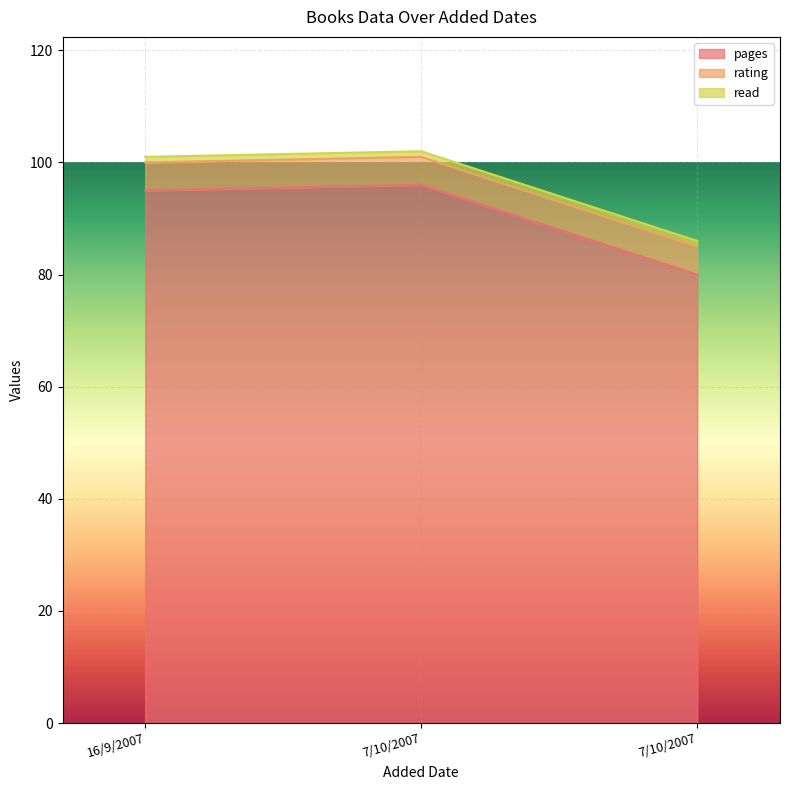

What is the sum of all pages values?

271